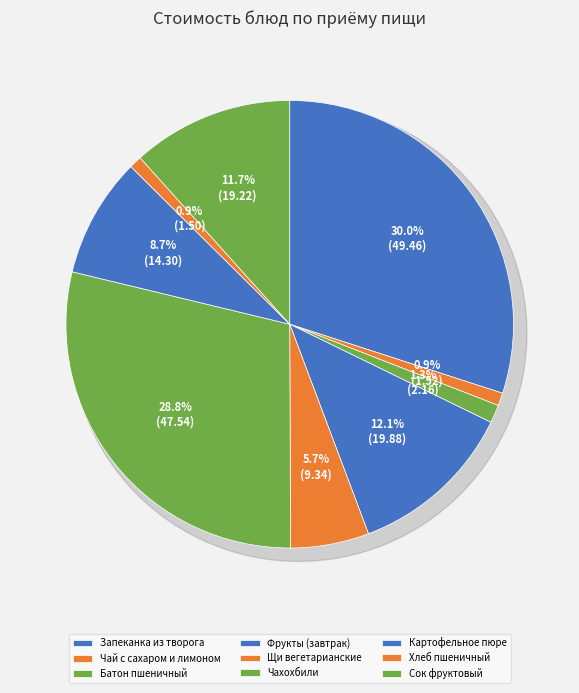

Combined, what portion of the pie is Сок фруктовый and Картофельное пюре?

20.3%